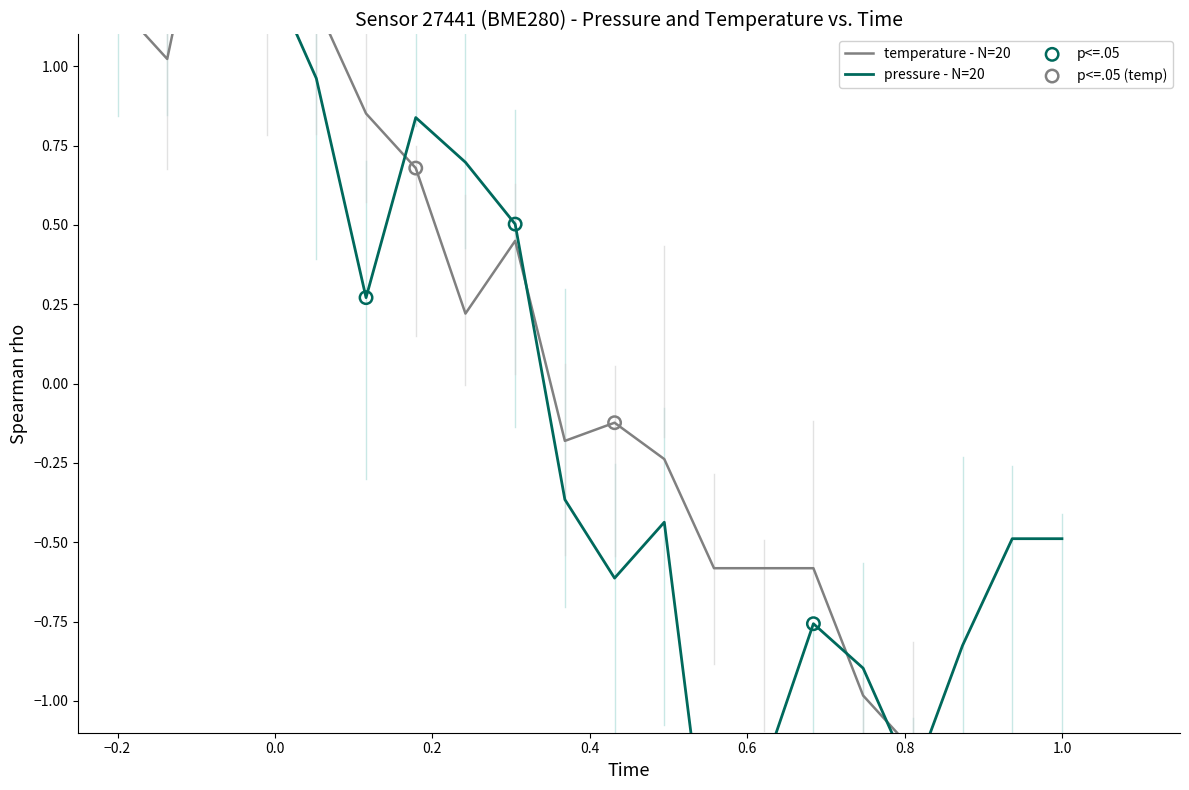

Which series reaches the maximum Y coordinate?

pressure